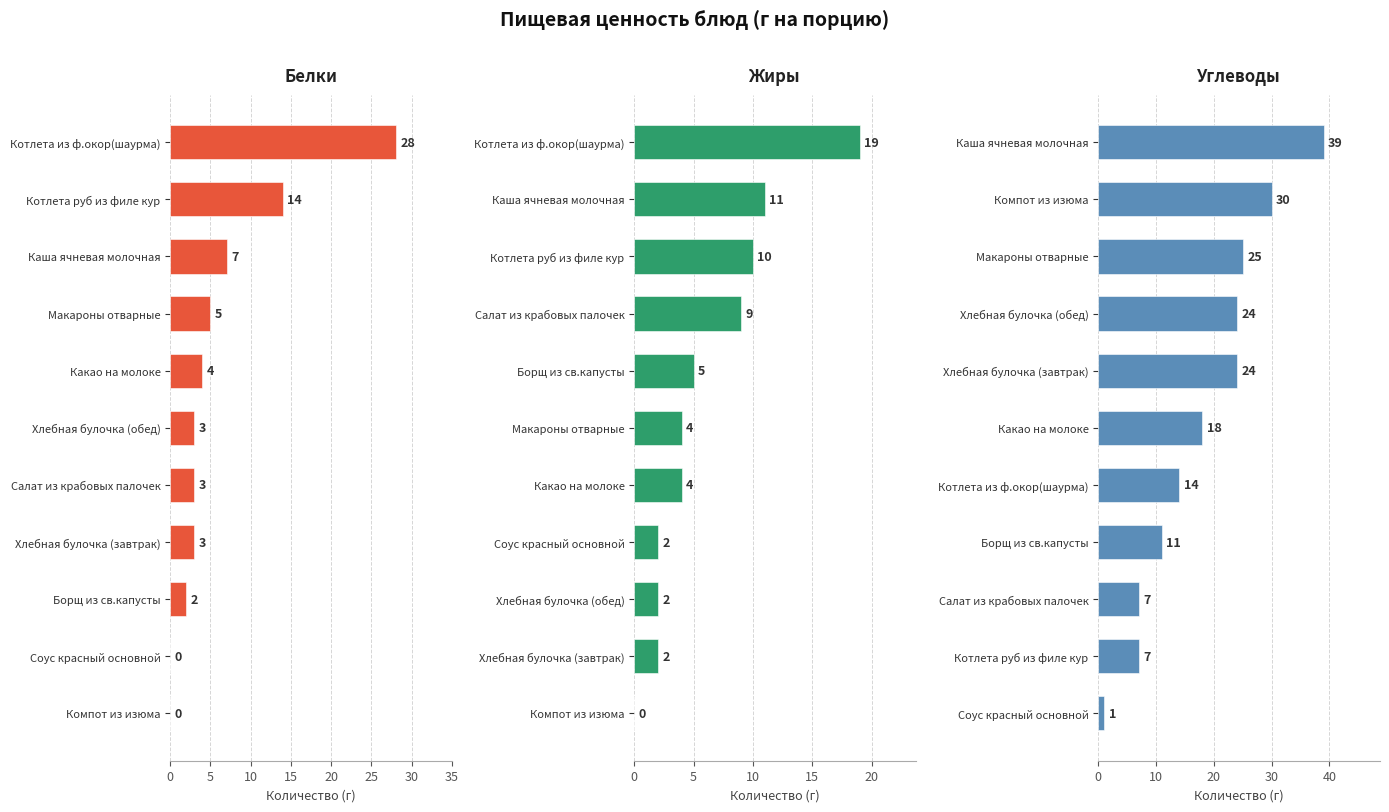

What is the maximum value shown in the chart?

39